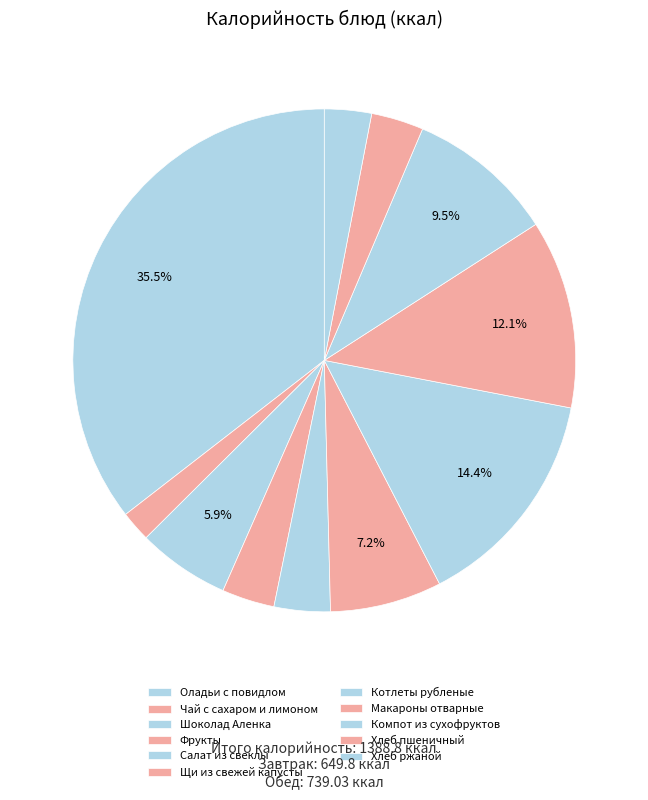

How many segments does this pie chart have?

11